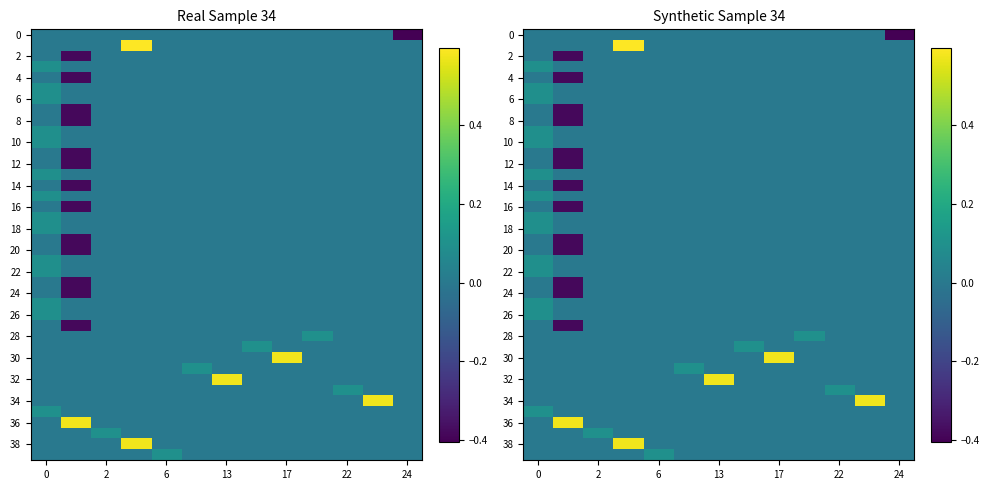

True or false: 28 has a value of -0.0 at 6.

False